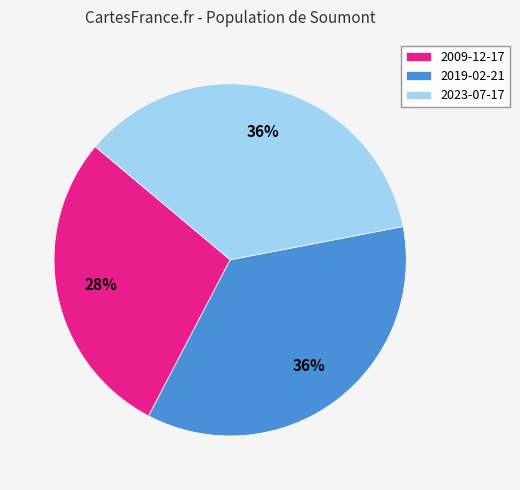

To the nearest percent, what percentage of the pie is 2009-12-17?

28%